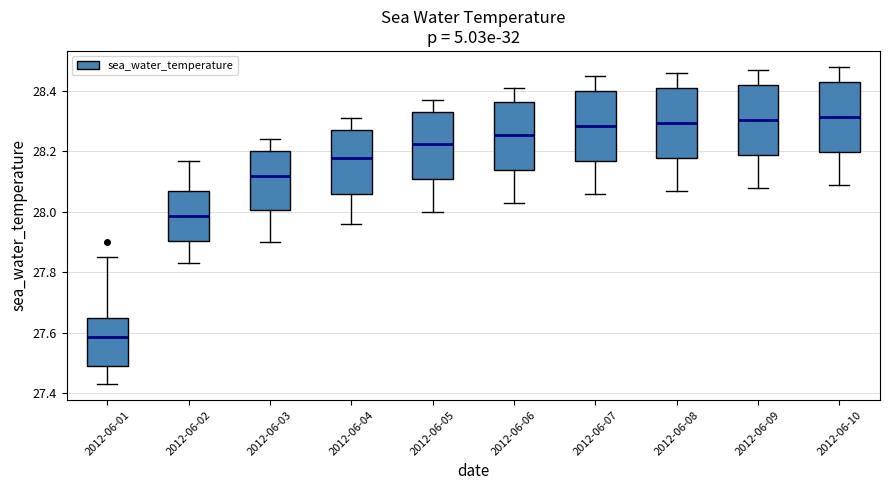

Reading left to right, read every box against the y-axis: the position of its median line, the range the box covers, and the ends of its whiskers. The values are not printed on the chart, so give them approximately, as read against the axis.

2012-06-01: median 27.58, box 27.50 to 27.66, whiskers 27.44 to 27.86
2012-06-02: median 27.98, box 27.90 to 28.08, whiskers 27.84 to 28.18
2012-06-03: median 28.12, box 28.00 to 28.20, whiskers 27.90 to 28.24
2012-06-04: median 28.18, box 28.06 to 28.28, whiskers 27.96 to 28.32
2012-06-05: median 28.22, box 28.10 to 28.34, whiskers 28.00 to 28.38
2012-06-06: median 28.26, box 28.14 to 28.36, whiskers 28.04 to 28.42
2012-06-07: median 28.28, box 28.16 to 28.40, whiskers 28.06 to 28.46
2012-06-08: median 28.30, box 28.18 to 28.42, whiskers 28.08 to 28.46
2012-06-09: median 28.30, box 28.18 to 28.42, whiskers 28.08 to 28.48
2012-06-10: median 28.32, box 28.20 to 28.44, whiskers 28.10 to 28.48